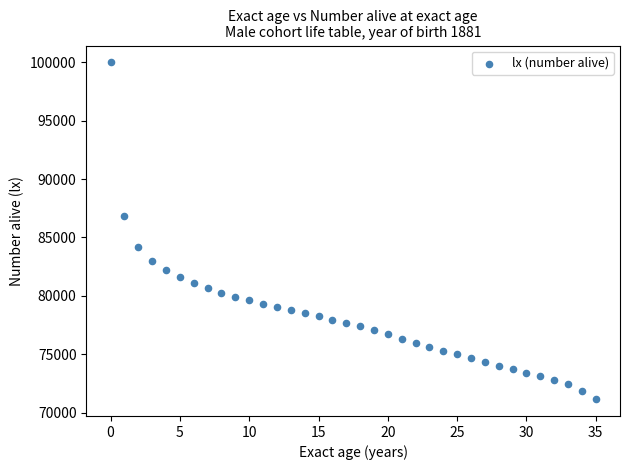

What is the range of Y values (max minus min)?

28850